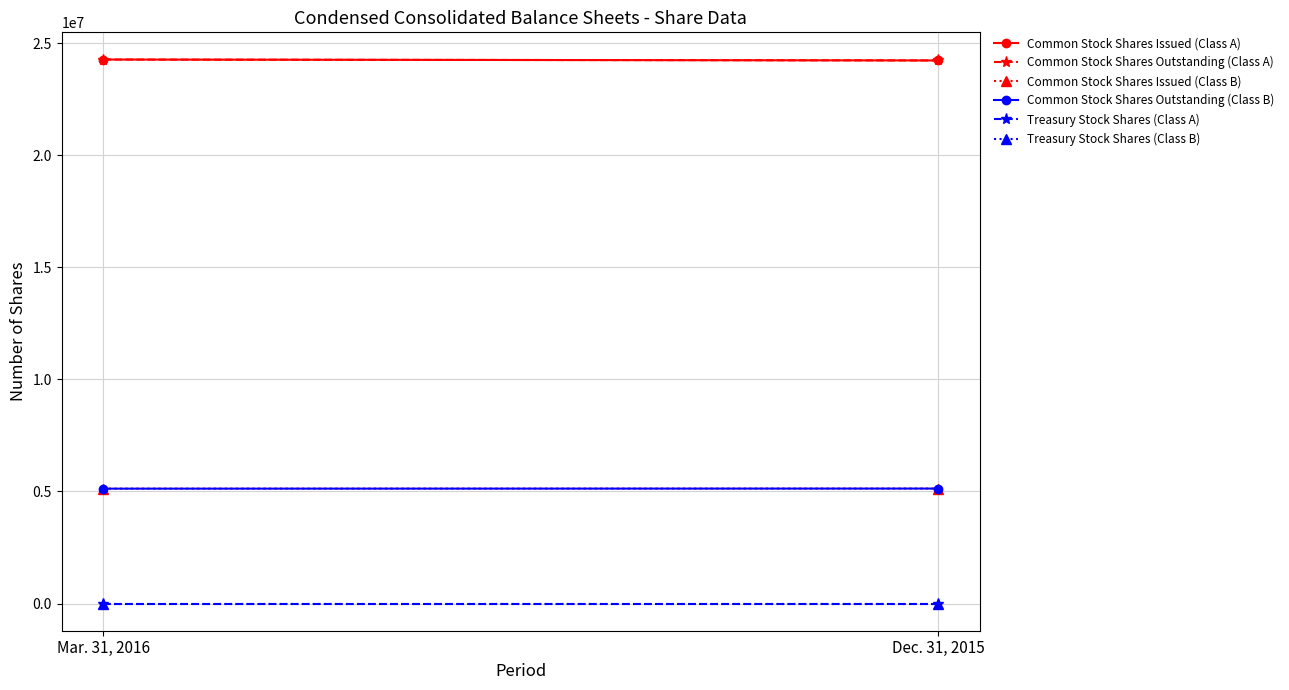

At which category is the sum across all series the highest?

Mar. 31, 2016